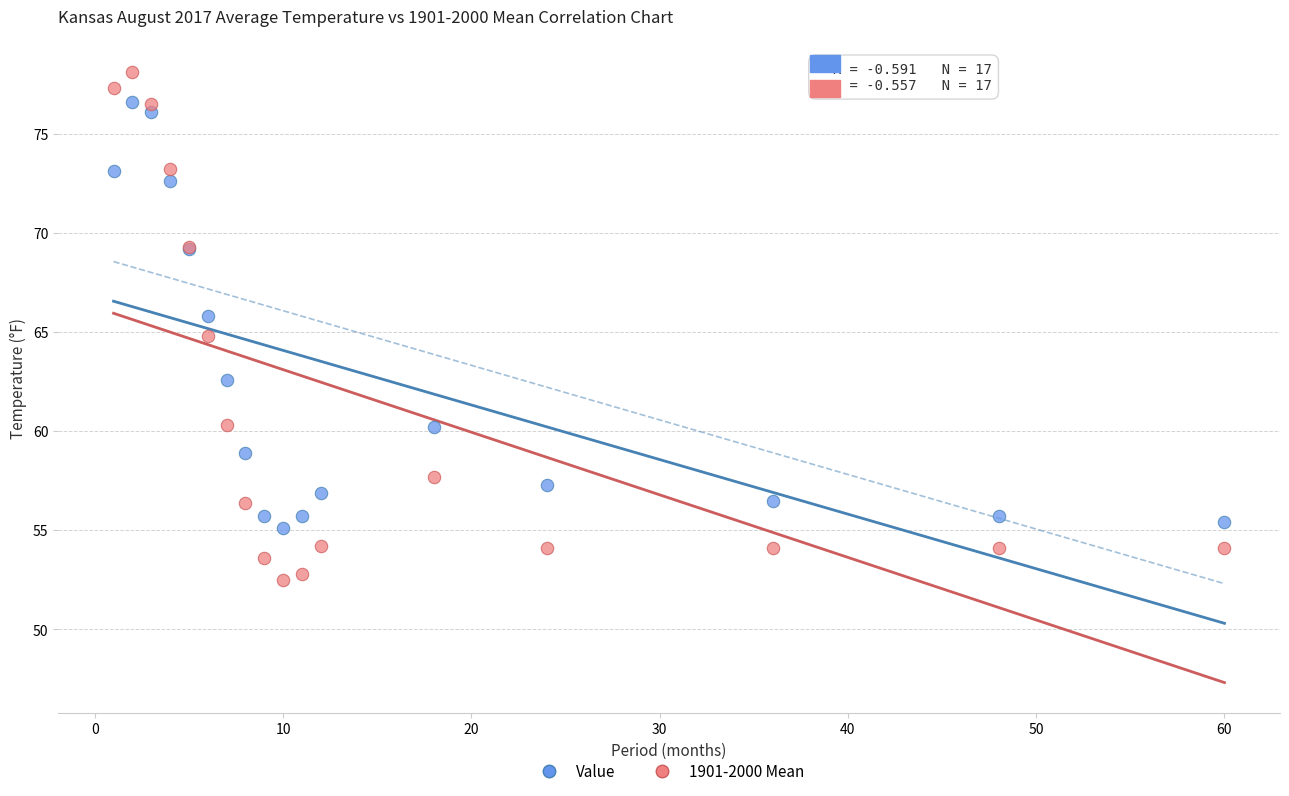

Which series has the widest spread of Y values?

1901-2000 Mean